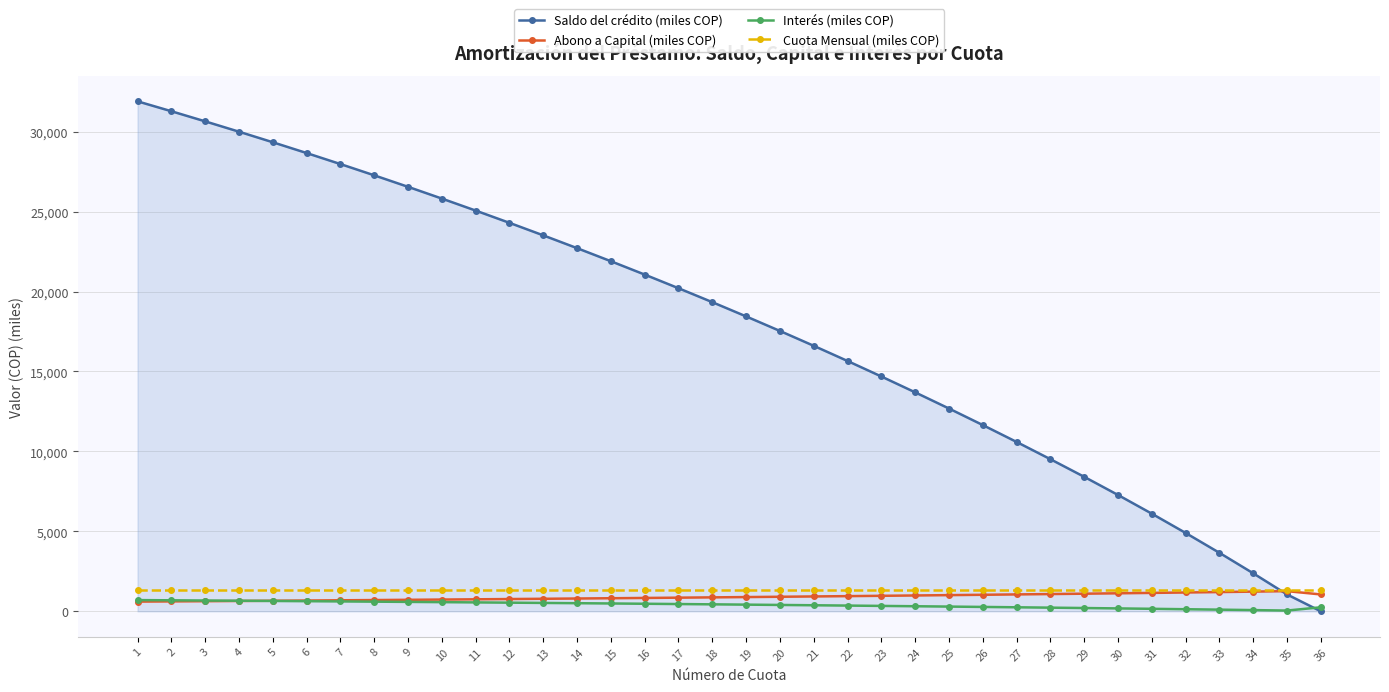

Where do Saldo del crédito (miles COP) and Interés (miles COP) first cross each other?

35 and 36